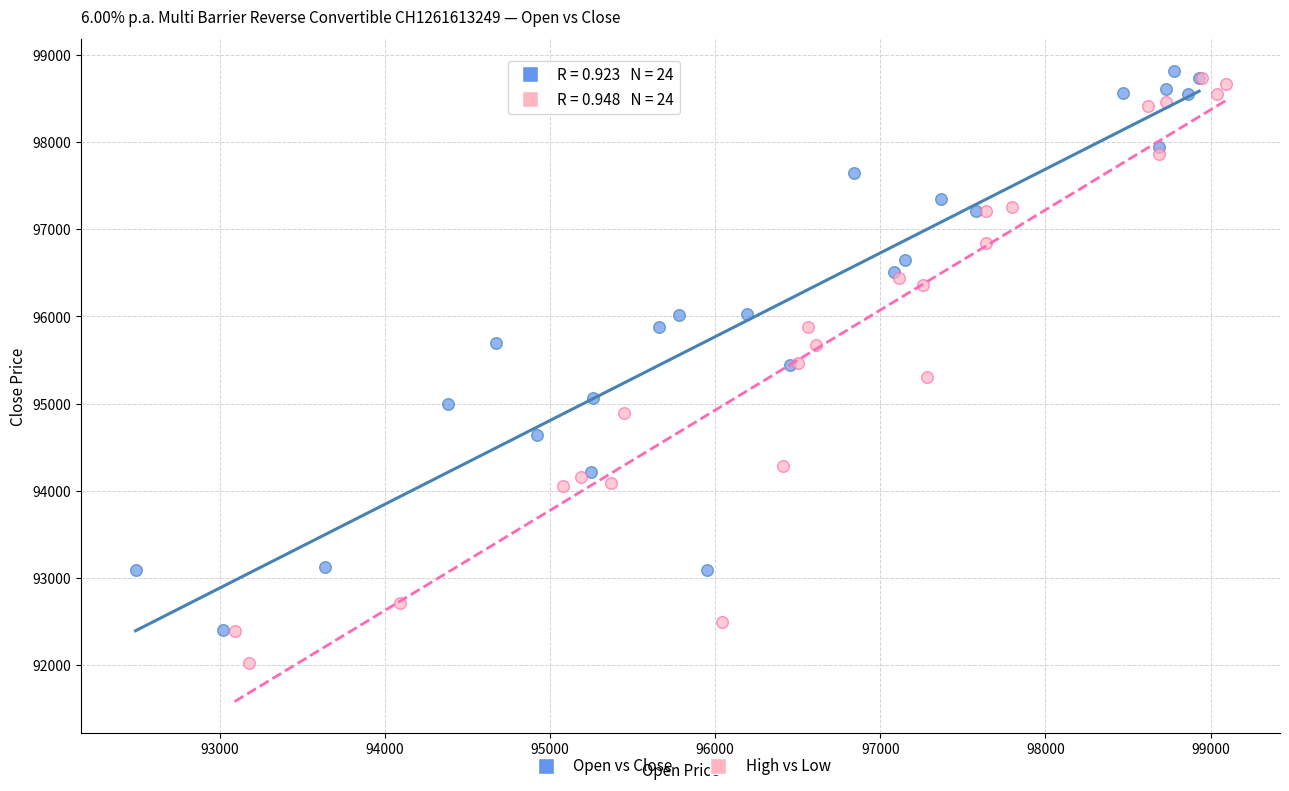

Which series has the widest spread of Y values?

High vs Low